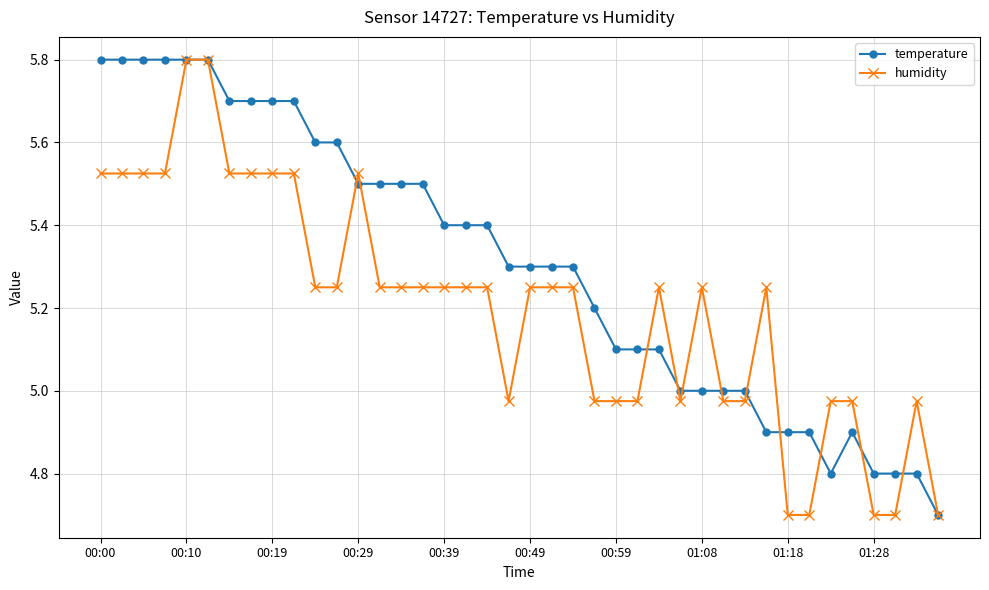

Which series has the largest total across all categories?

temperature